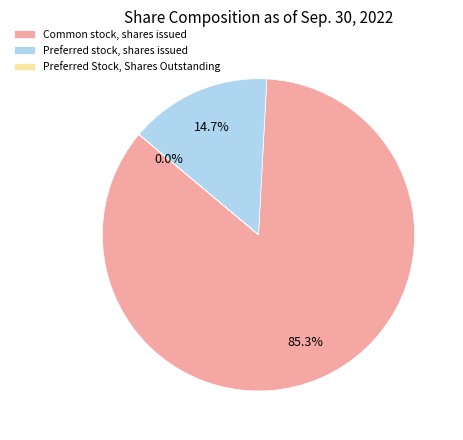

What is the majority slice?

Common stock, shares issued